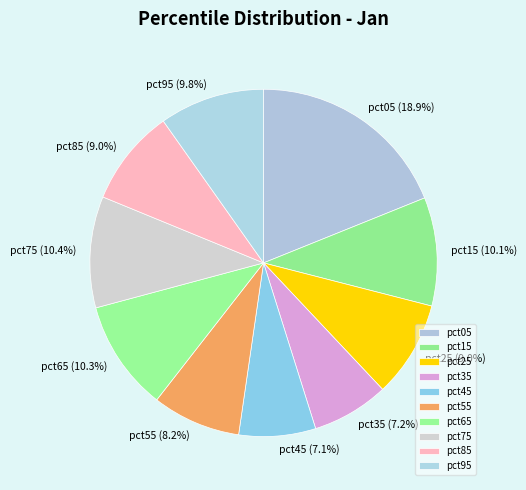

To the nearest percent, what portion does pct85 represent?

9%